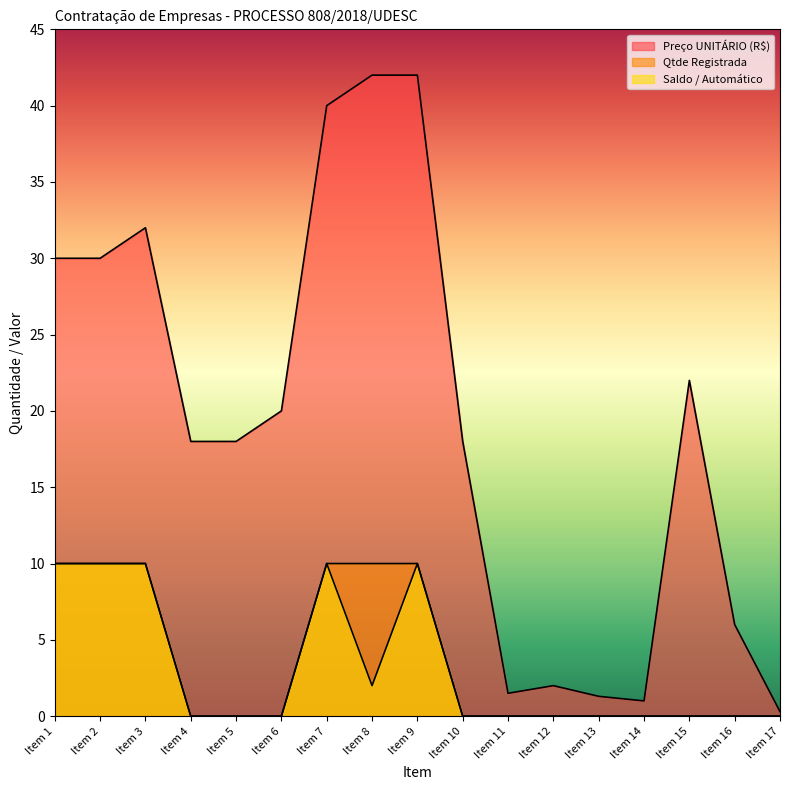

Where does the Preço UNITÁRIO (R$) series first go above 18?

Item 1